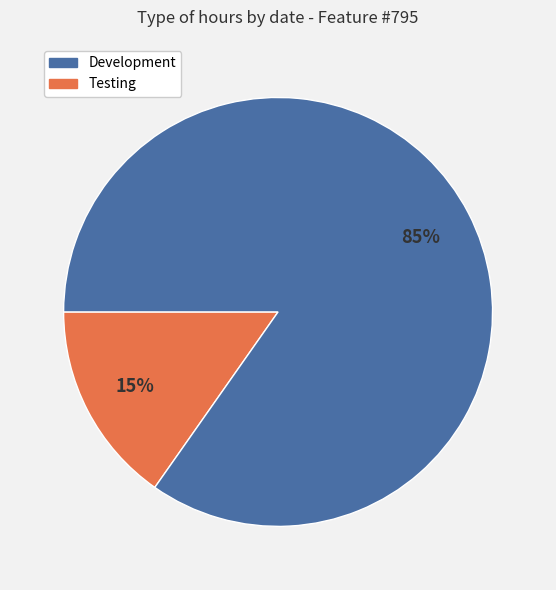

To the nearest percent, what is the average slice percentage?

50%